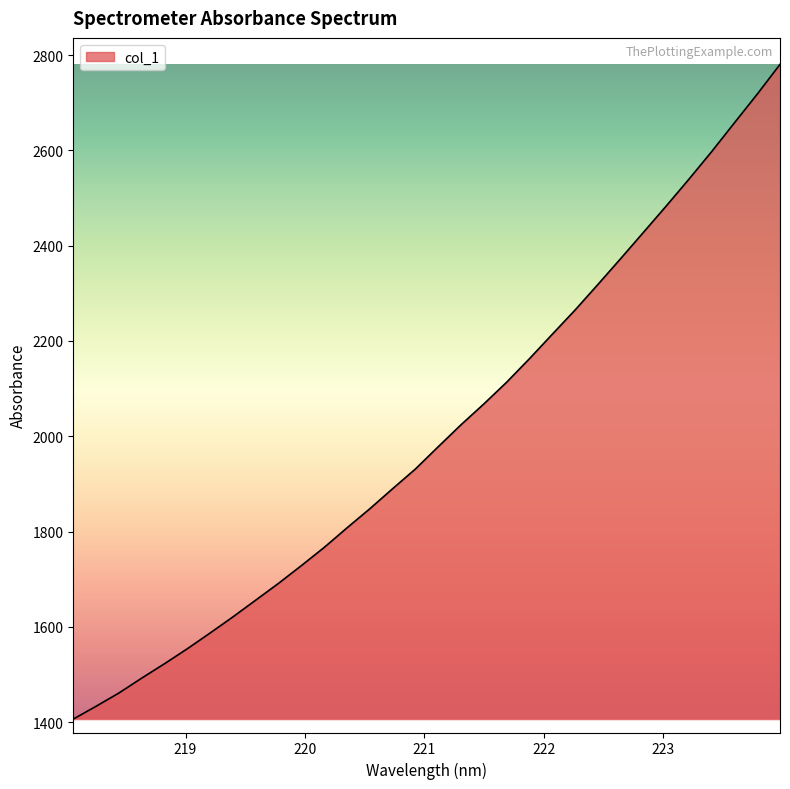

What is the difference between the maximum and minimum values?

1373.7